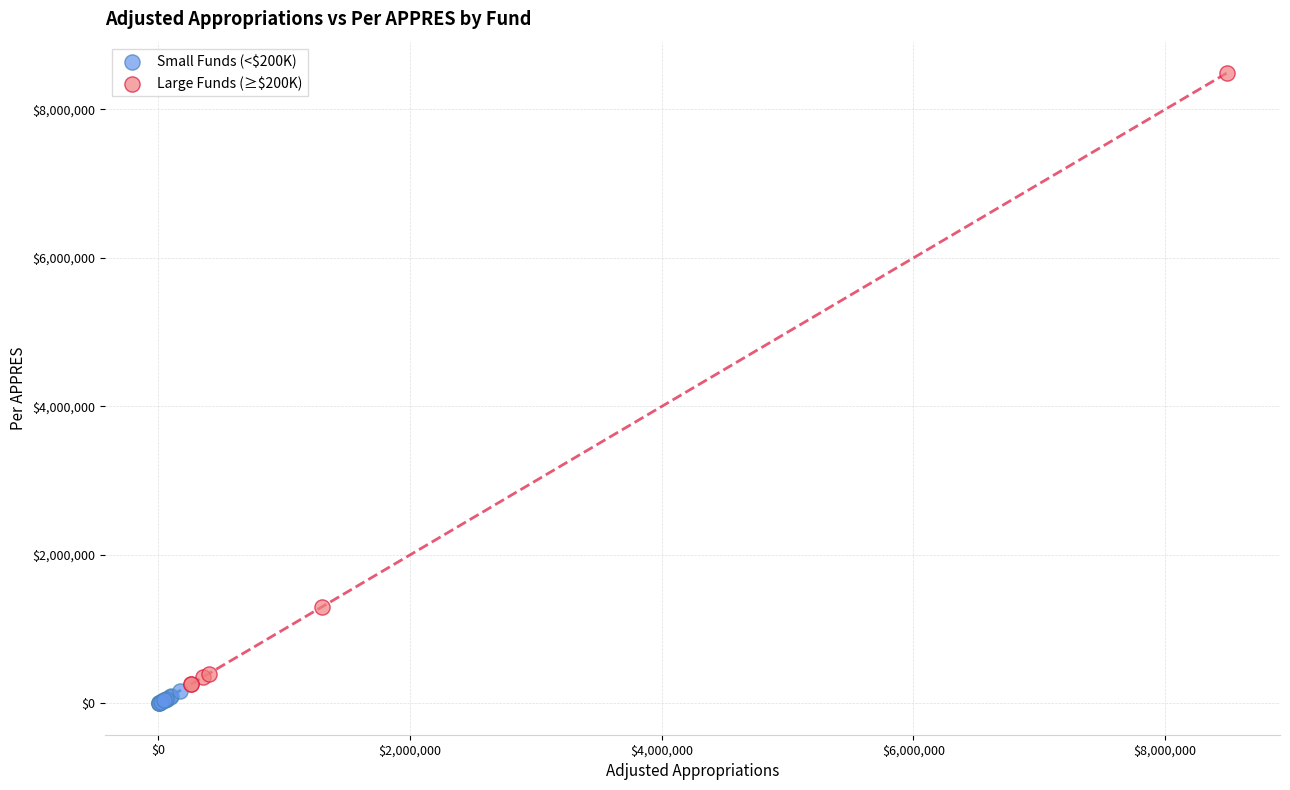

What are all the series names shown in the legend?

Small Funds (<$200K), Large Funds (≥$200K)